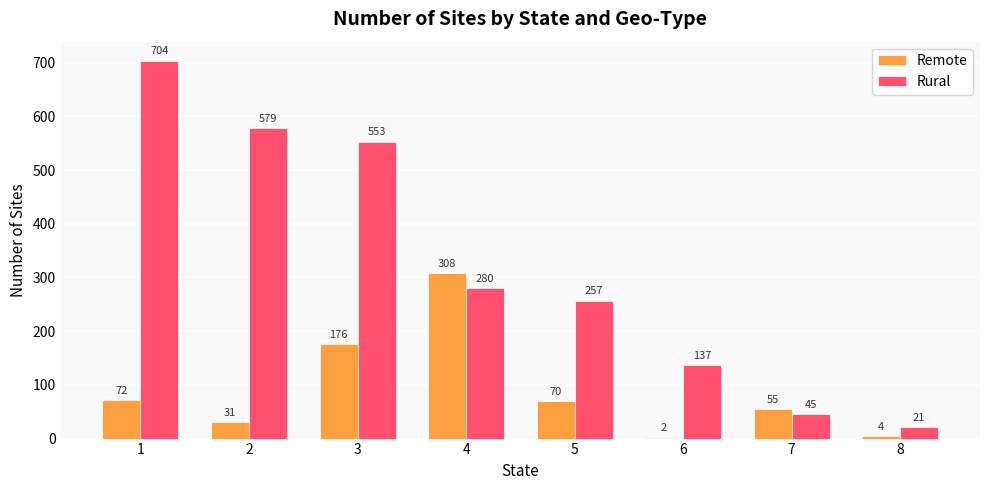

Reading left to right, extract all data points from this chart.

Remote: 1=72	2=31	3=176	4=308	5=70	6=2	7=55	8=4
Rural: 1=704	2=579	3=553	4=280	5=257	6=137	7=45	8=21